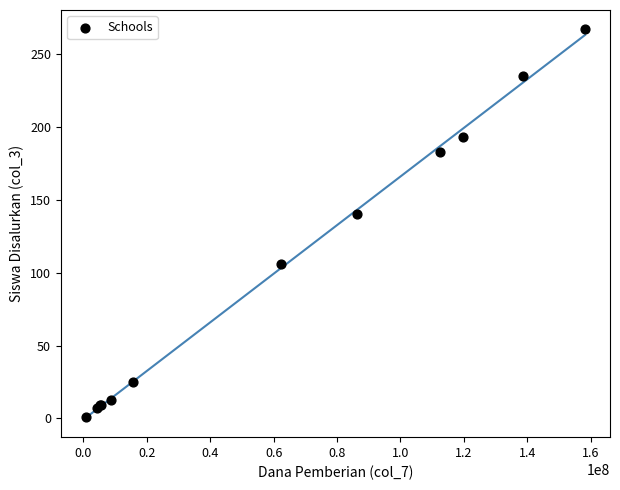

What Y value in the scatter plot is closest to 134?

140